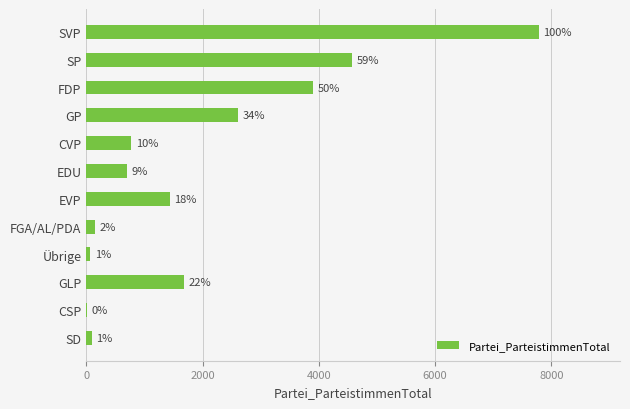

Are the bars horizontal?

Yes